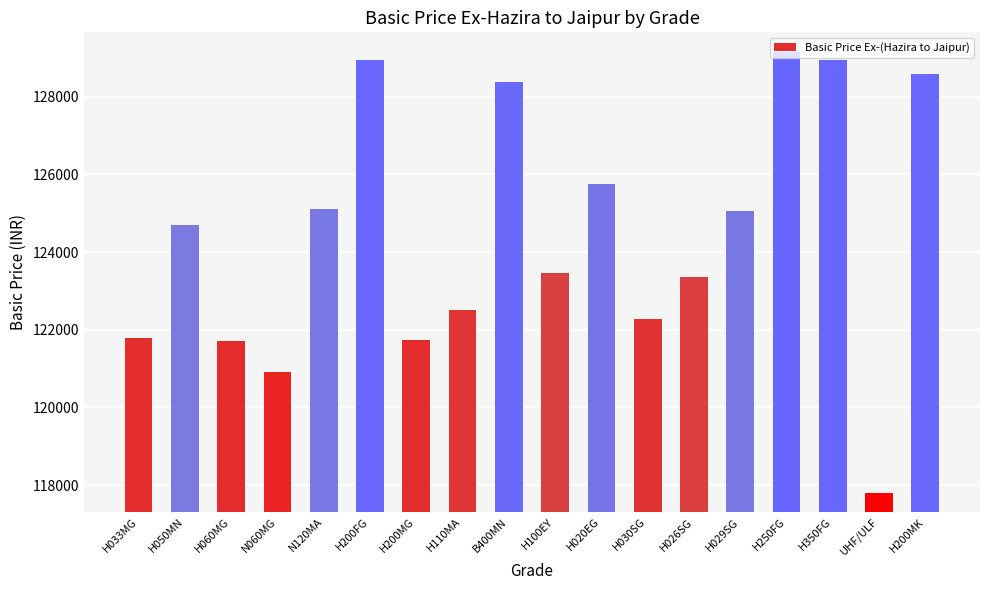

Which label corresponds to the smallest value in the chart?

UHF/ULF